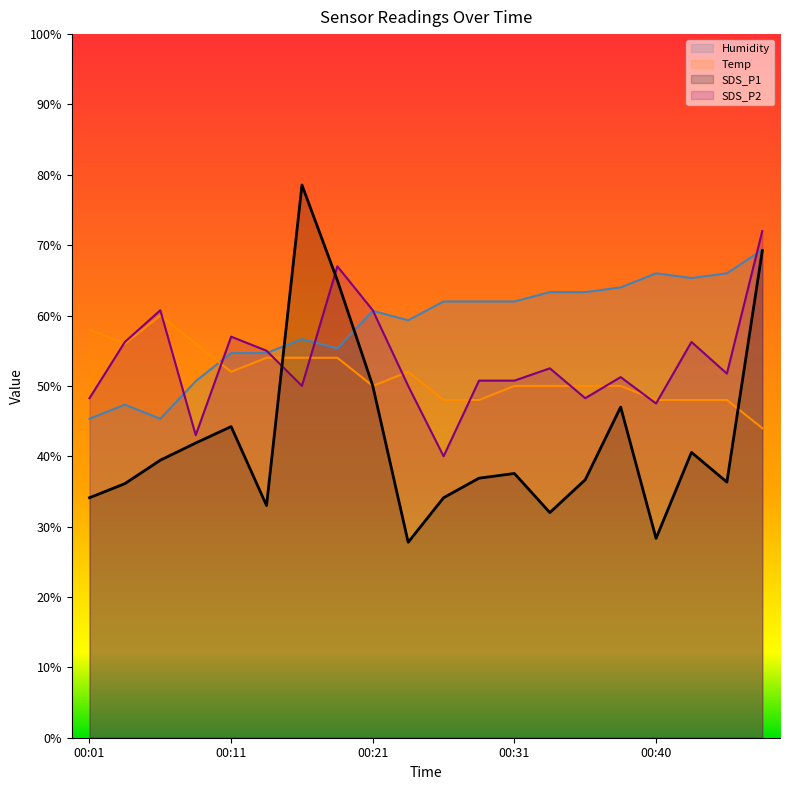

How many intersections are there between SDS_P1 and SDS_P2?

2